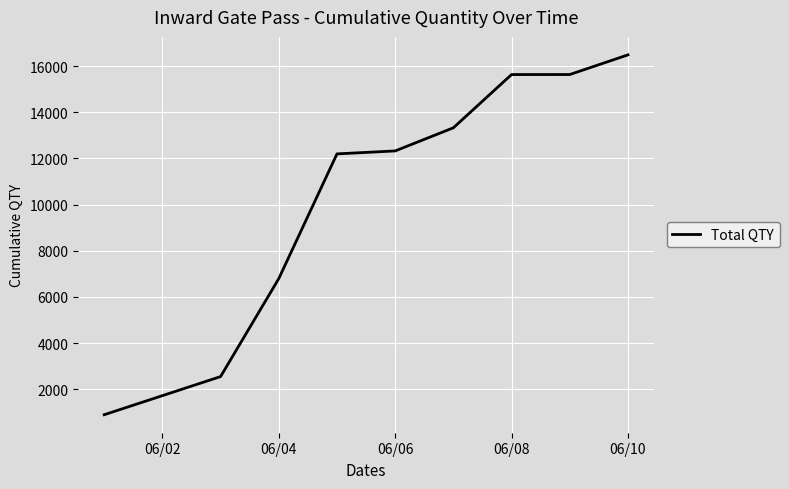

How many series are shown in this chart?

1